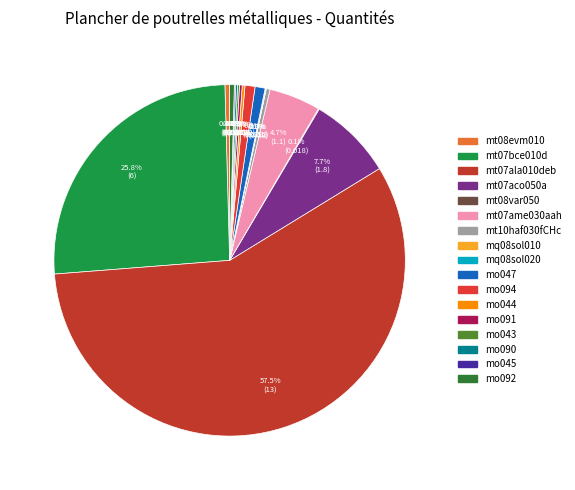

How many segments does this pie chart have?

17